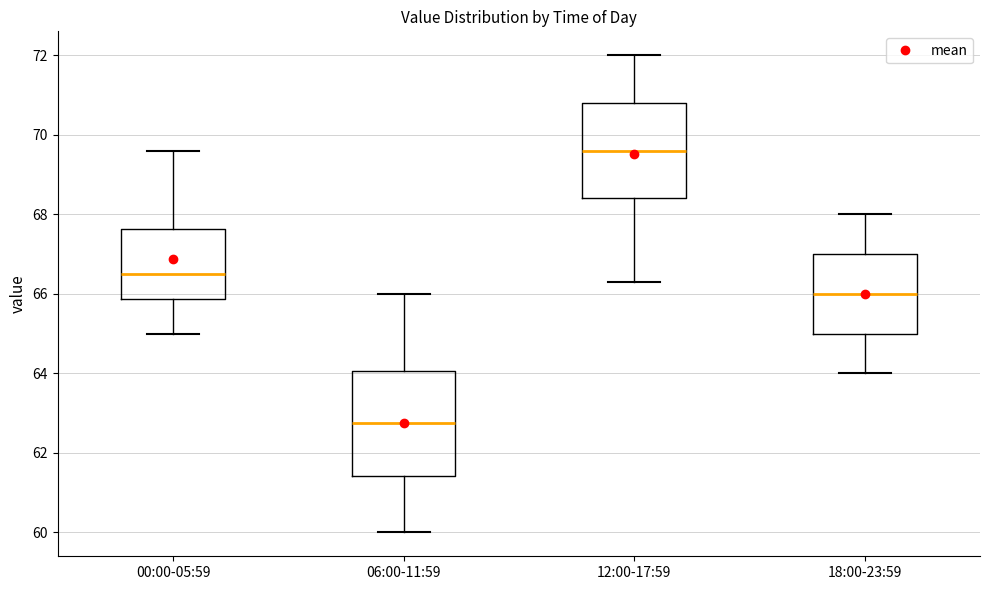

Where does the lower whisker of the box for 06:00-11:59 end on the y-axis? The values are not printed on the chart, so give them approximately, as read against the axis.

60.0